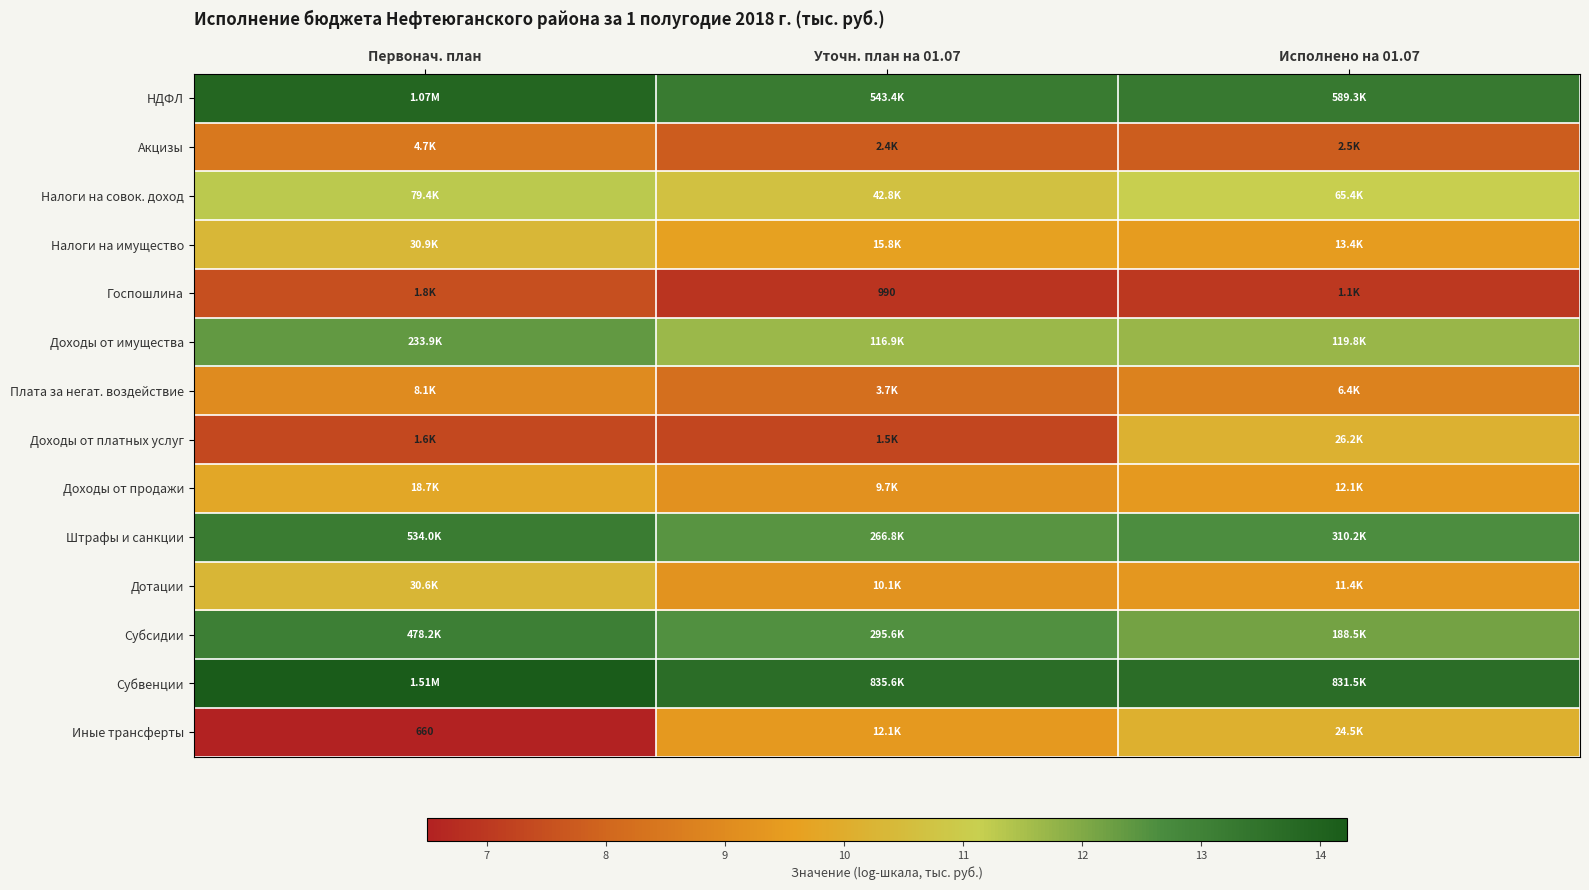

The Налоги на совок. доход series shows 2.5 at Исполнено на 01.07. True or false?

False